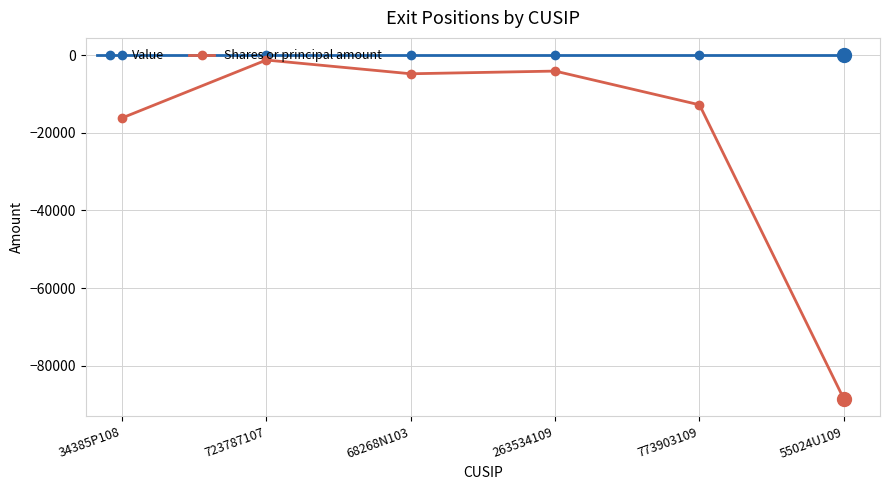

Which series changed the most between 34385P108 and 723787107?

Shares or principal amount